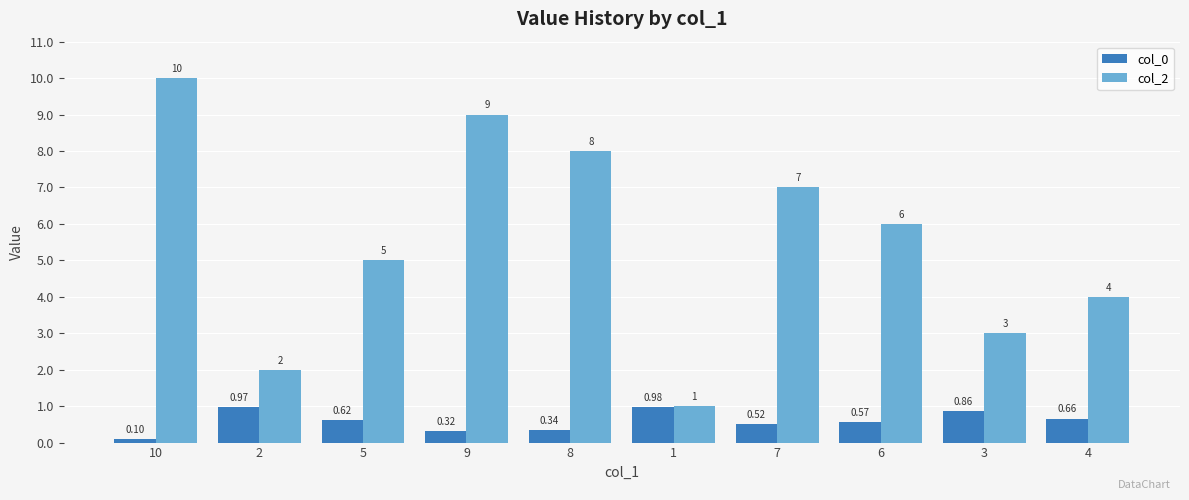

What is the sum of the col_2 values at 1 and 8?

9.0